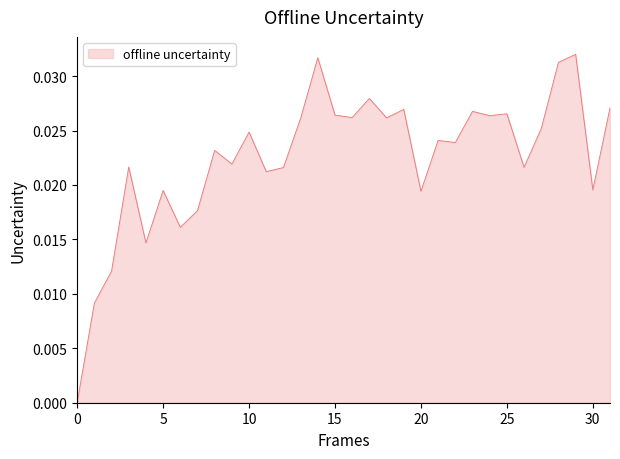

How many lines are shown in the chart?

1